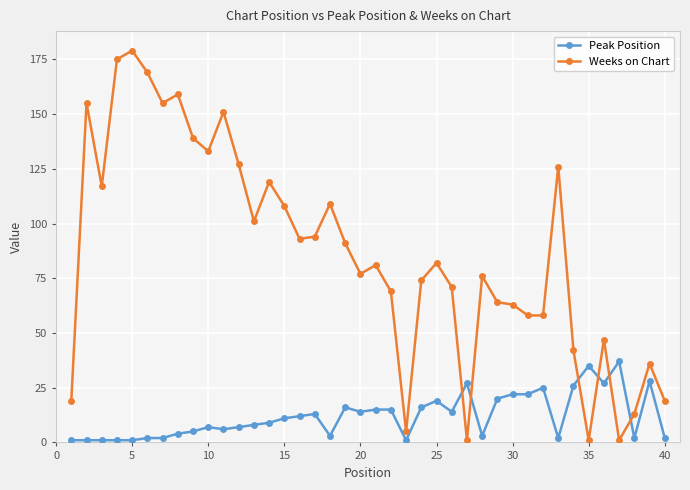

Which series has the widest spread of values?

Weeks on Chart